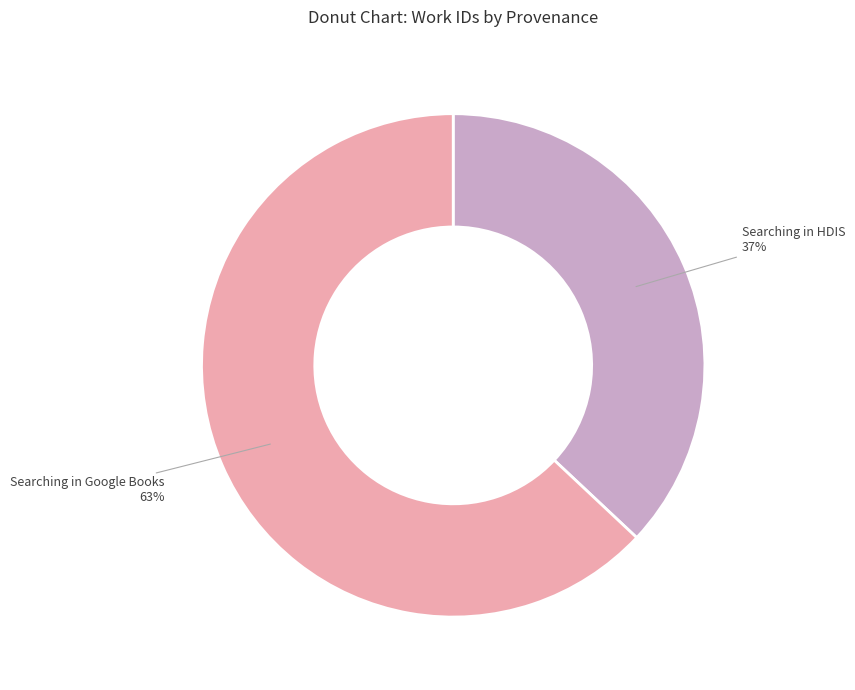

To the nearest percent, what is the average slice percentage?

50%